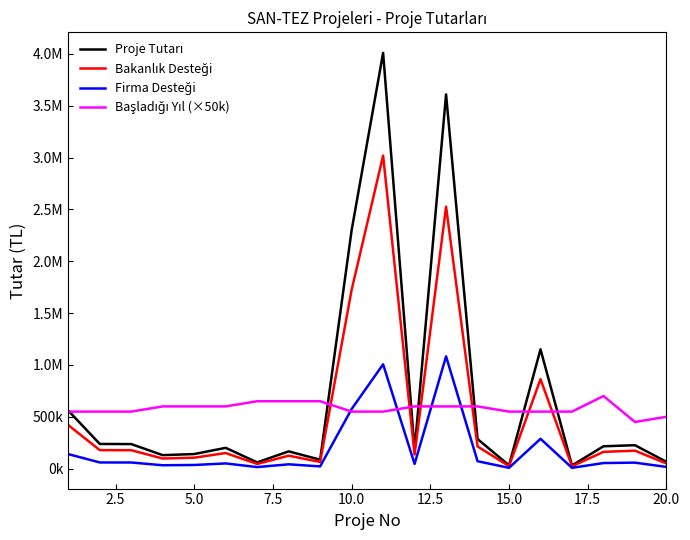

Reading left to right, extract all data points from this chart.

Proje Tutarı: 559700.0	237977.7	236735.2	129900.0	140644.0	200478.2	60128.0	166542.9	85976.0	2298640.0	4009601.0	181104.0	3609578.0	285460.0	31818.9	1150513.0	30600.0	215613.0	225779.9	65671.4
Bakanlık Desteği: 419775.0	178483.3	177551.4	97425.0	105483.0	150358.6	45096.0	124907.2	64482.0	1723980.0	3018450.7	135828.0	2526704.6	214095.0	23864.1	862884.8	22950.0	161709.8	173153.0	49253.5
Firma Desteği: 139925.0	59494.4	59183.8	32475.0	35161.0	50119.6	15032.0	41635.7	21494.0	574660.0	1006150.2	45276.0	1082873.4	71365.0	7954.7	287628.2	7650.0	53903.2	57717.7	16417.8
Başladığı Yıl (×50k): 550000.0	550000.0	550000.0	600000.0	600000.0	600000.0	650000.0	650000.0	650000.0	550000.0	550000.0	600000.0	600000.0	600000.0	550000.0	550000.0	550000.0	700000.0	450000.0	500000.0